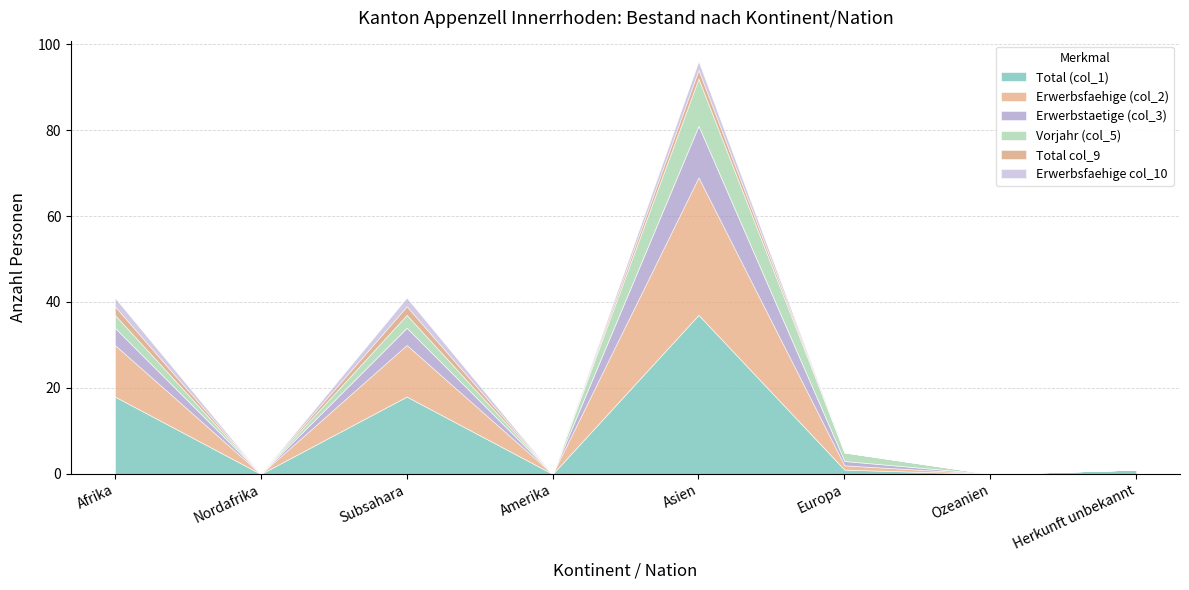

Which category has the lowest value across all series?

Nordafrika